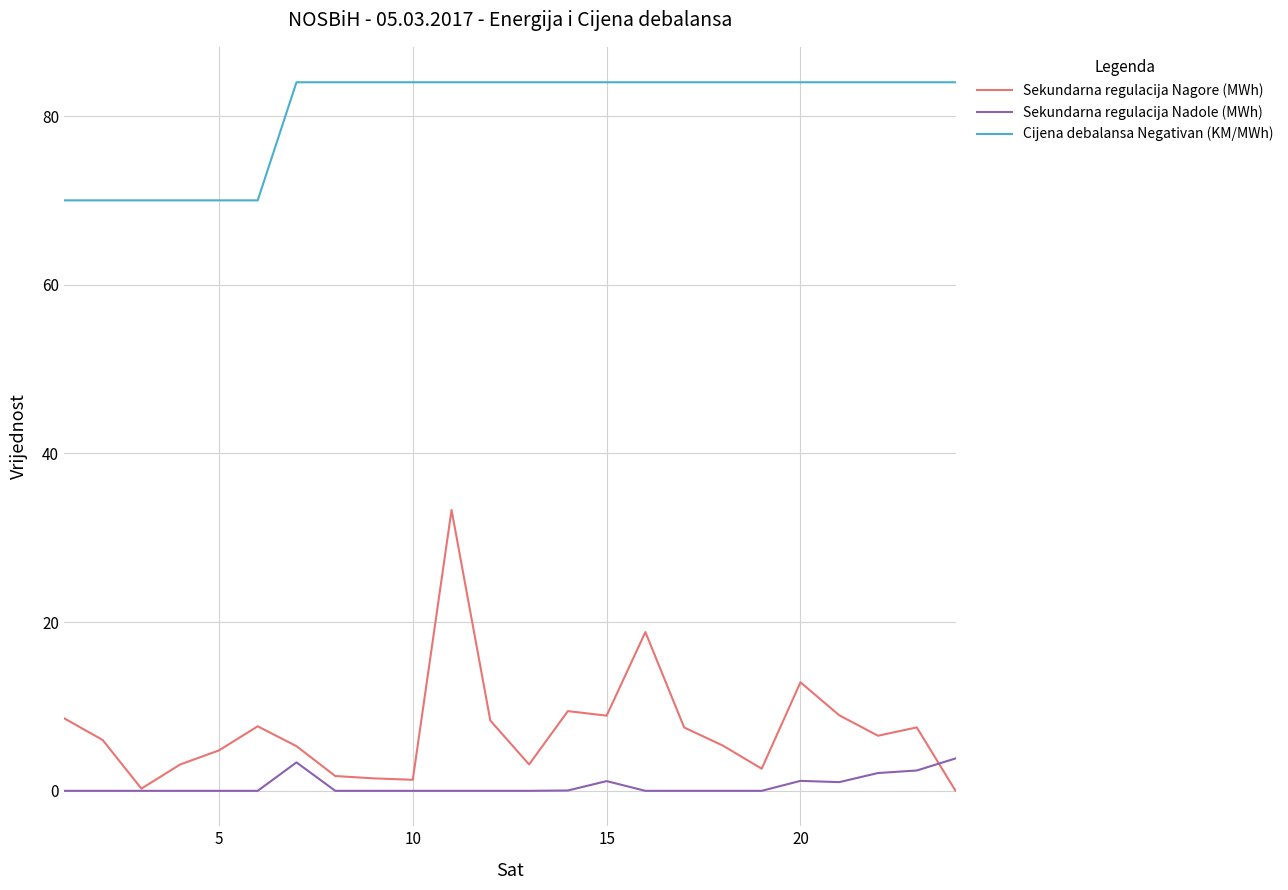

What is the difference between the maximum and minimum values in the Sekundarna regulacija Nagore (MWh) series?

33.3